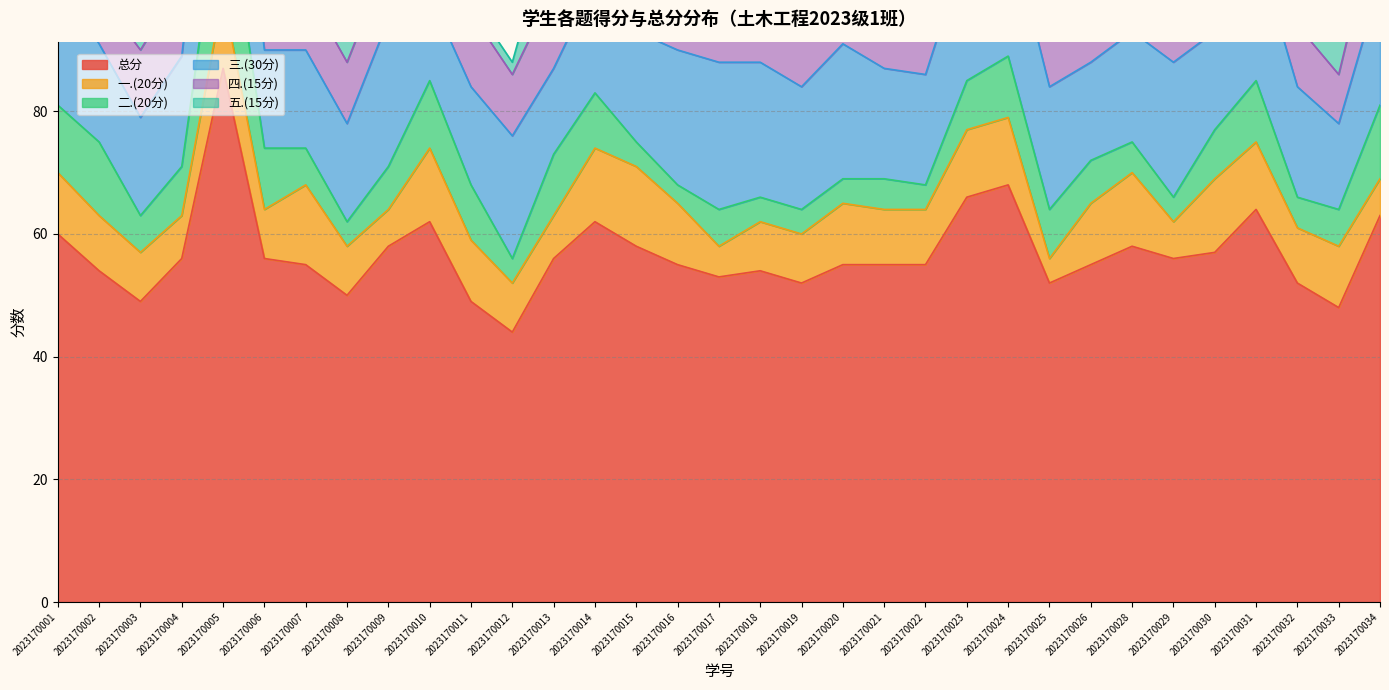

What is the difference between the second highest and second lowest values in the 五.(15分) series?

10